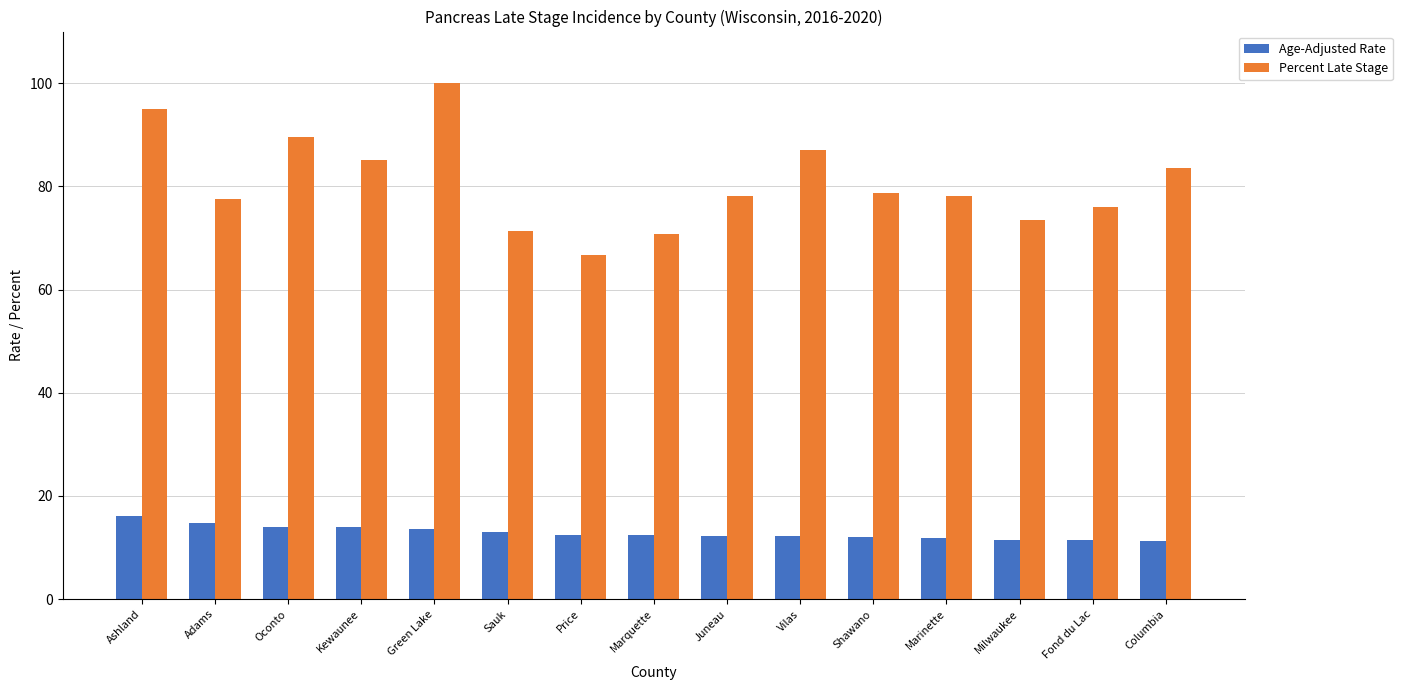

How many bars are there in total?

30